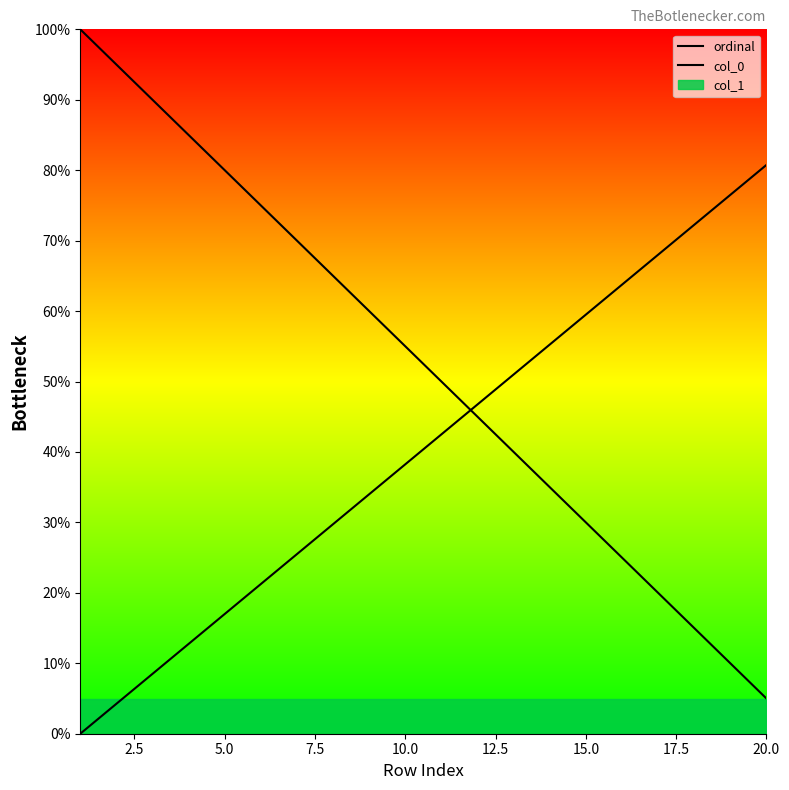

Does the chart display data point markers on the line(s)?

No